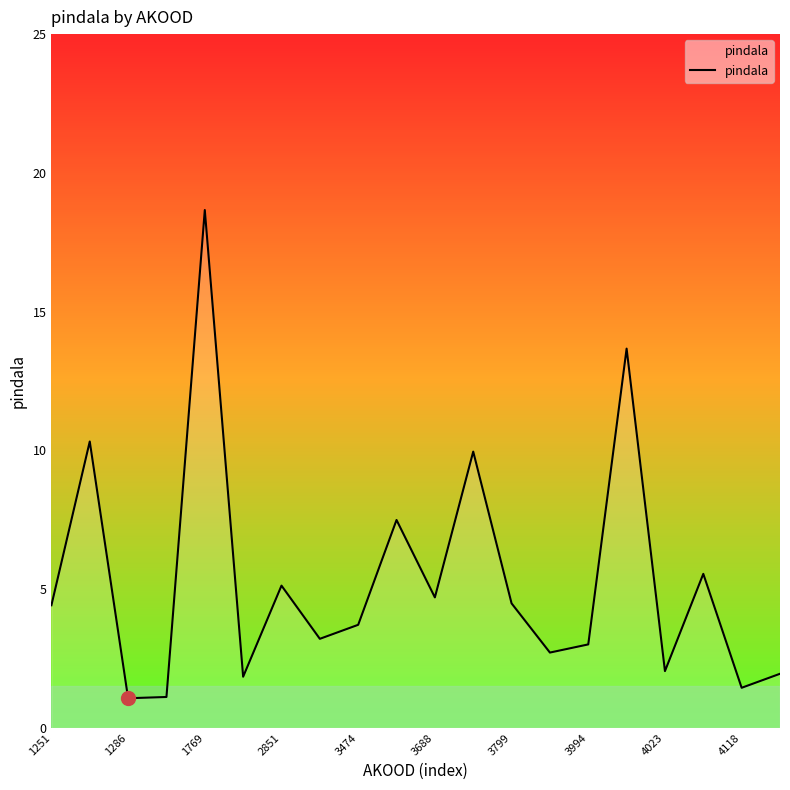

What is the difference between the maximum and minimum values?

17.6